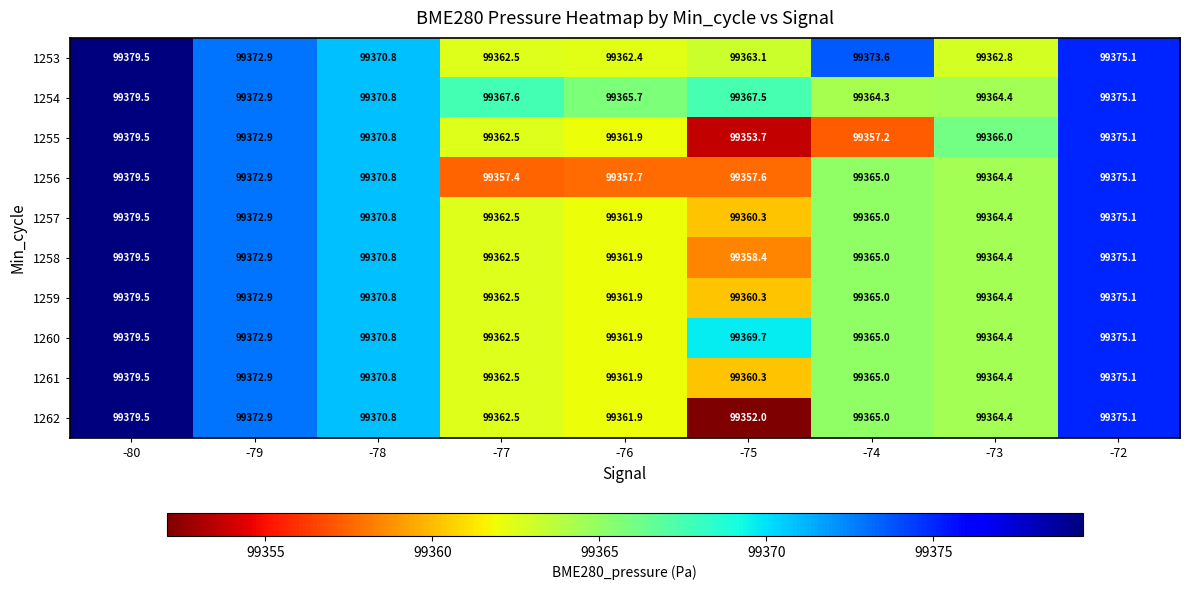

What is the sum of all 1262 values?

894304.1